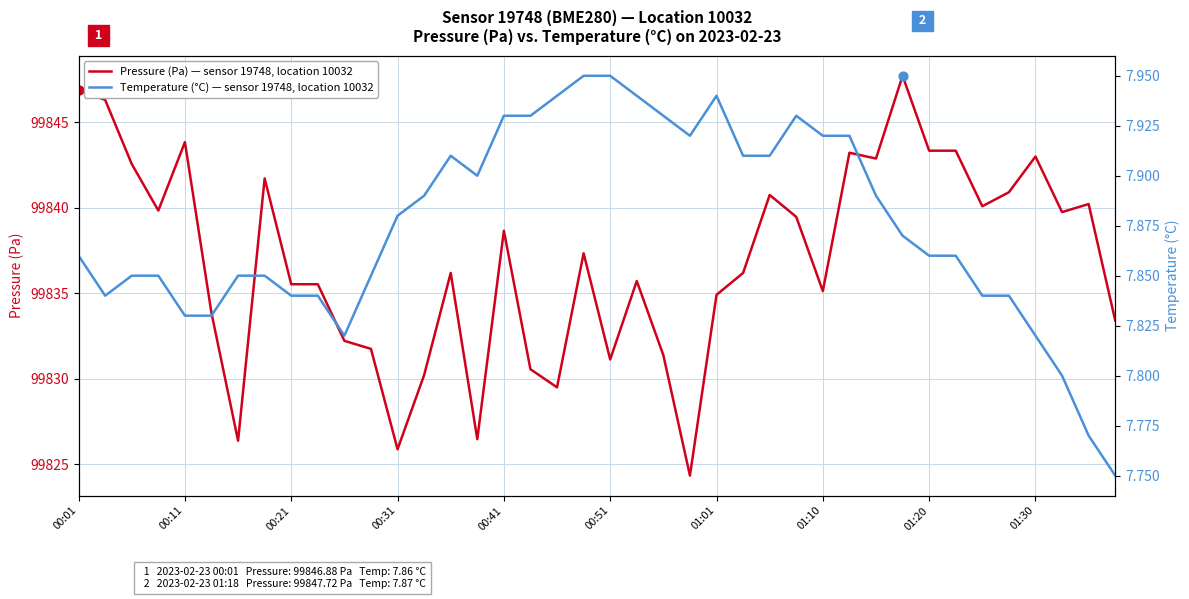

At how many categories does at least one series exceed 94331?

40